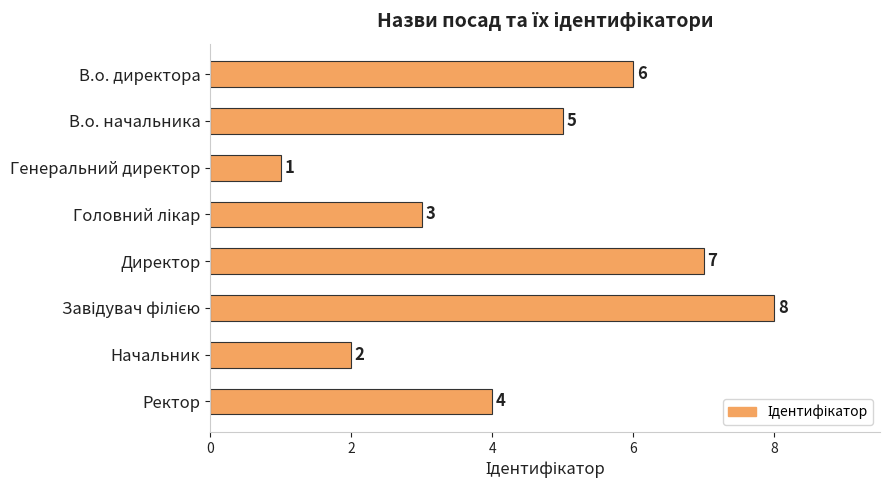

At which label is the value closest to 4?

Ректор